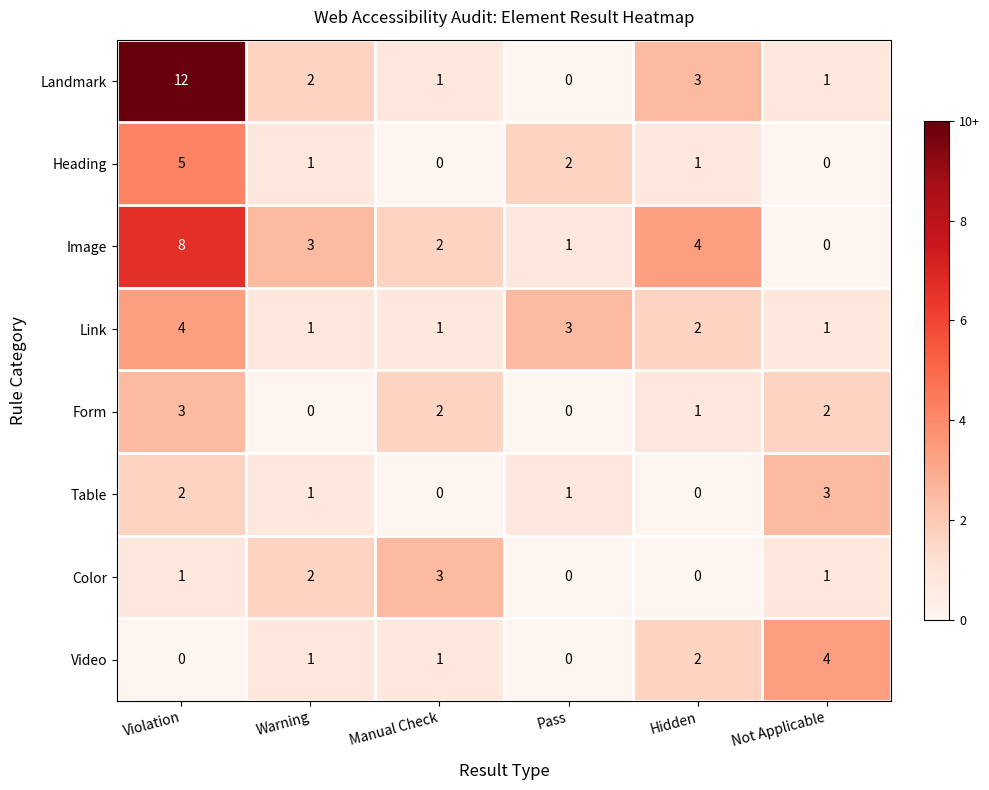

True or false: Image has a value of 4 at Hidden.

True